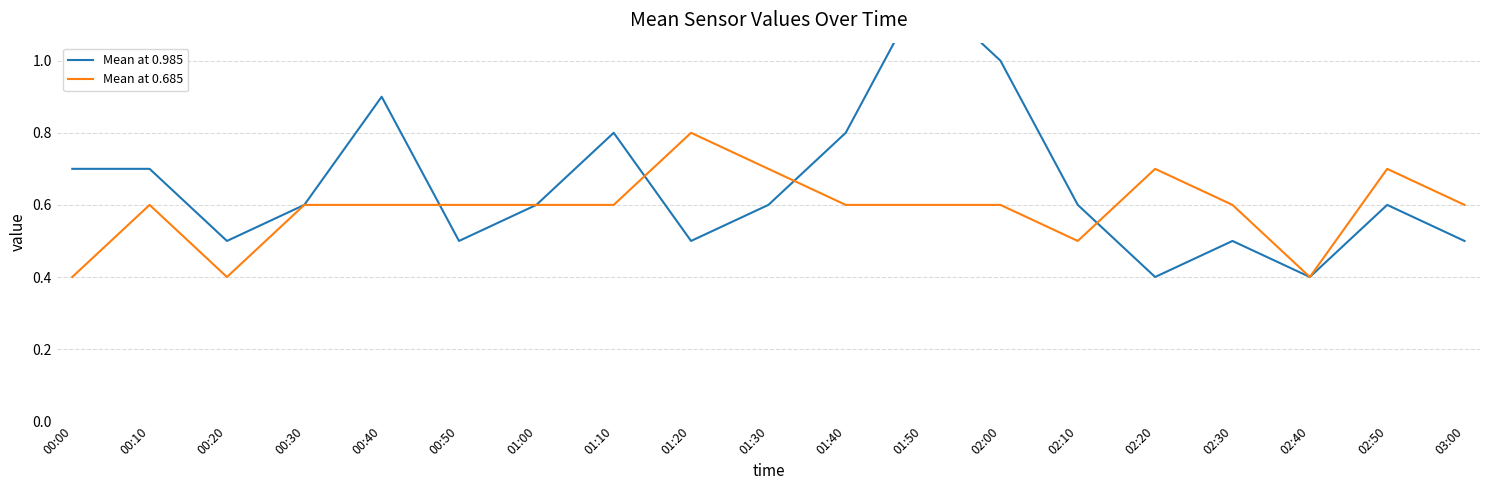

Between 01:10 and 03:00, which series saw the biggest shift?

Mean at 0.985